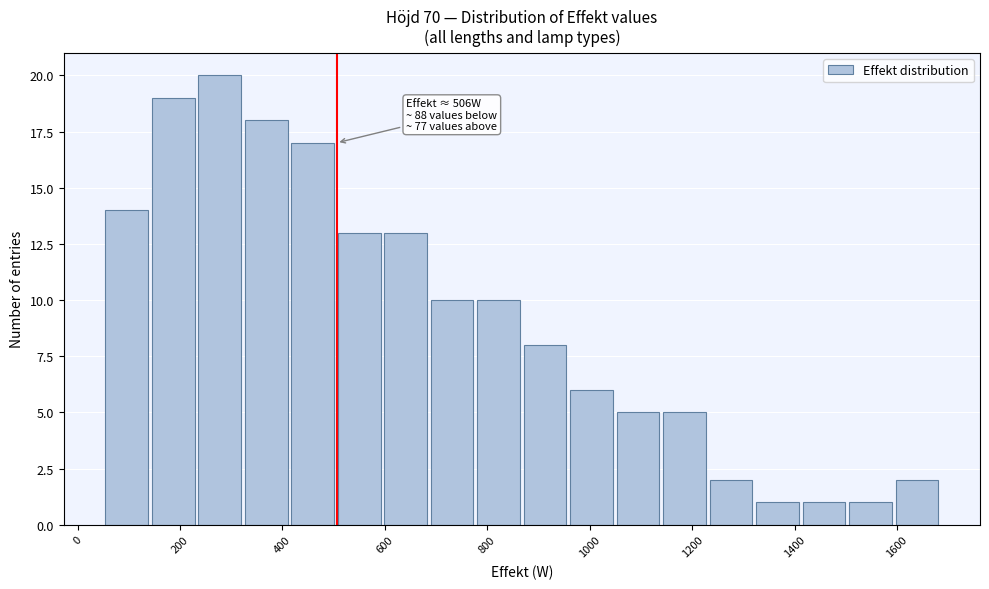

Which range on the x-axis has the tallest bar?

240 to 320